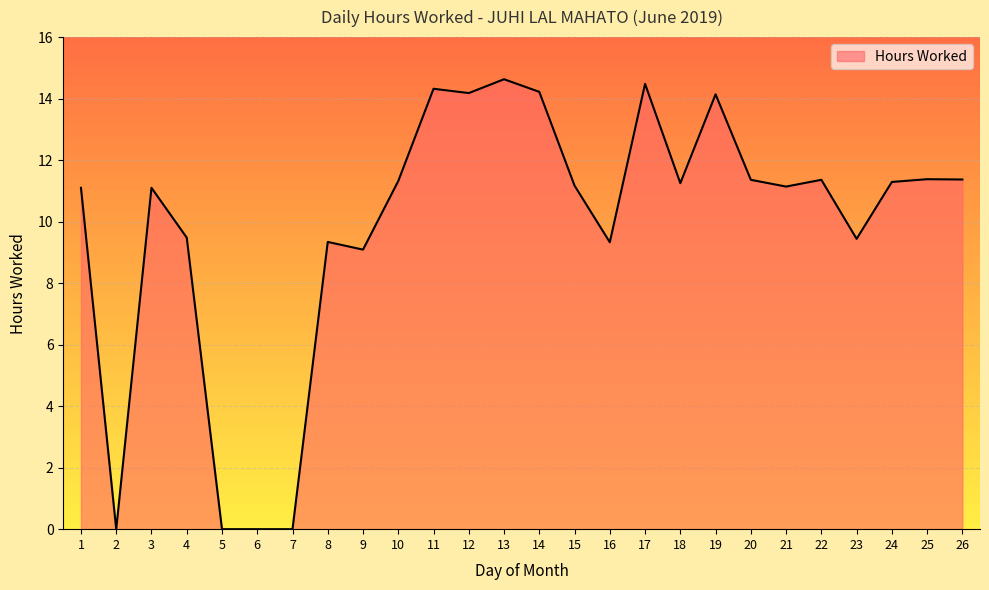

At which label does the data first exceed 11?

1